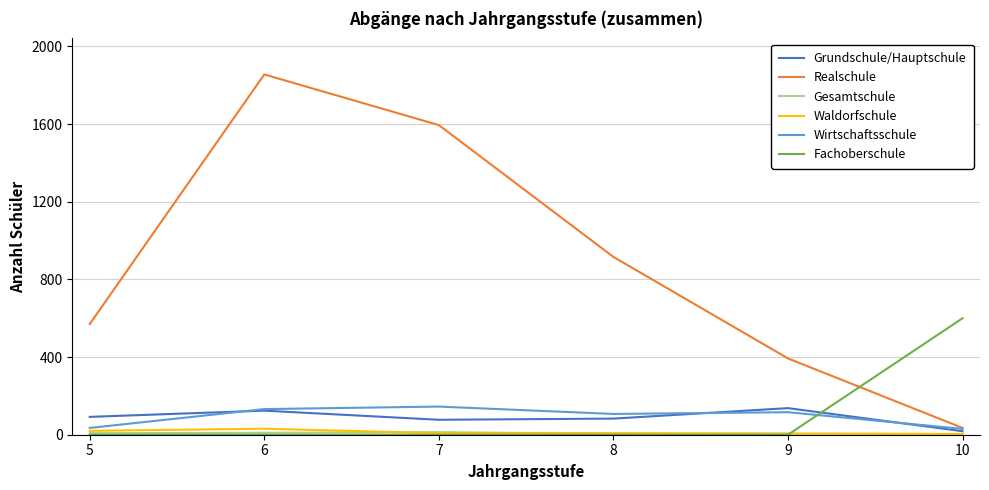

At which category is the sum across all series the highest?

6